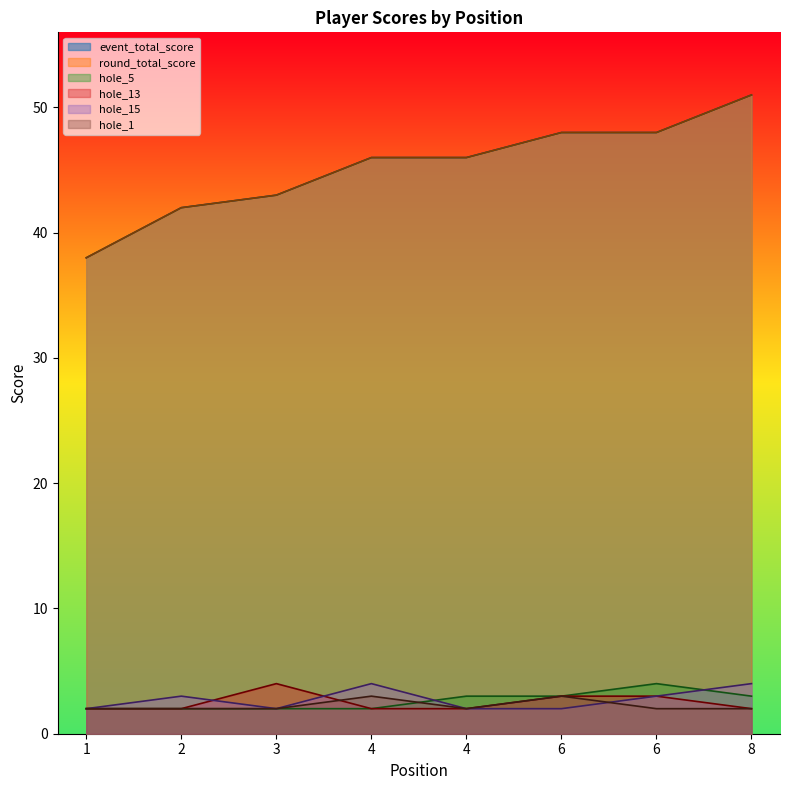

What is the smallest value displayed?

2